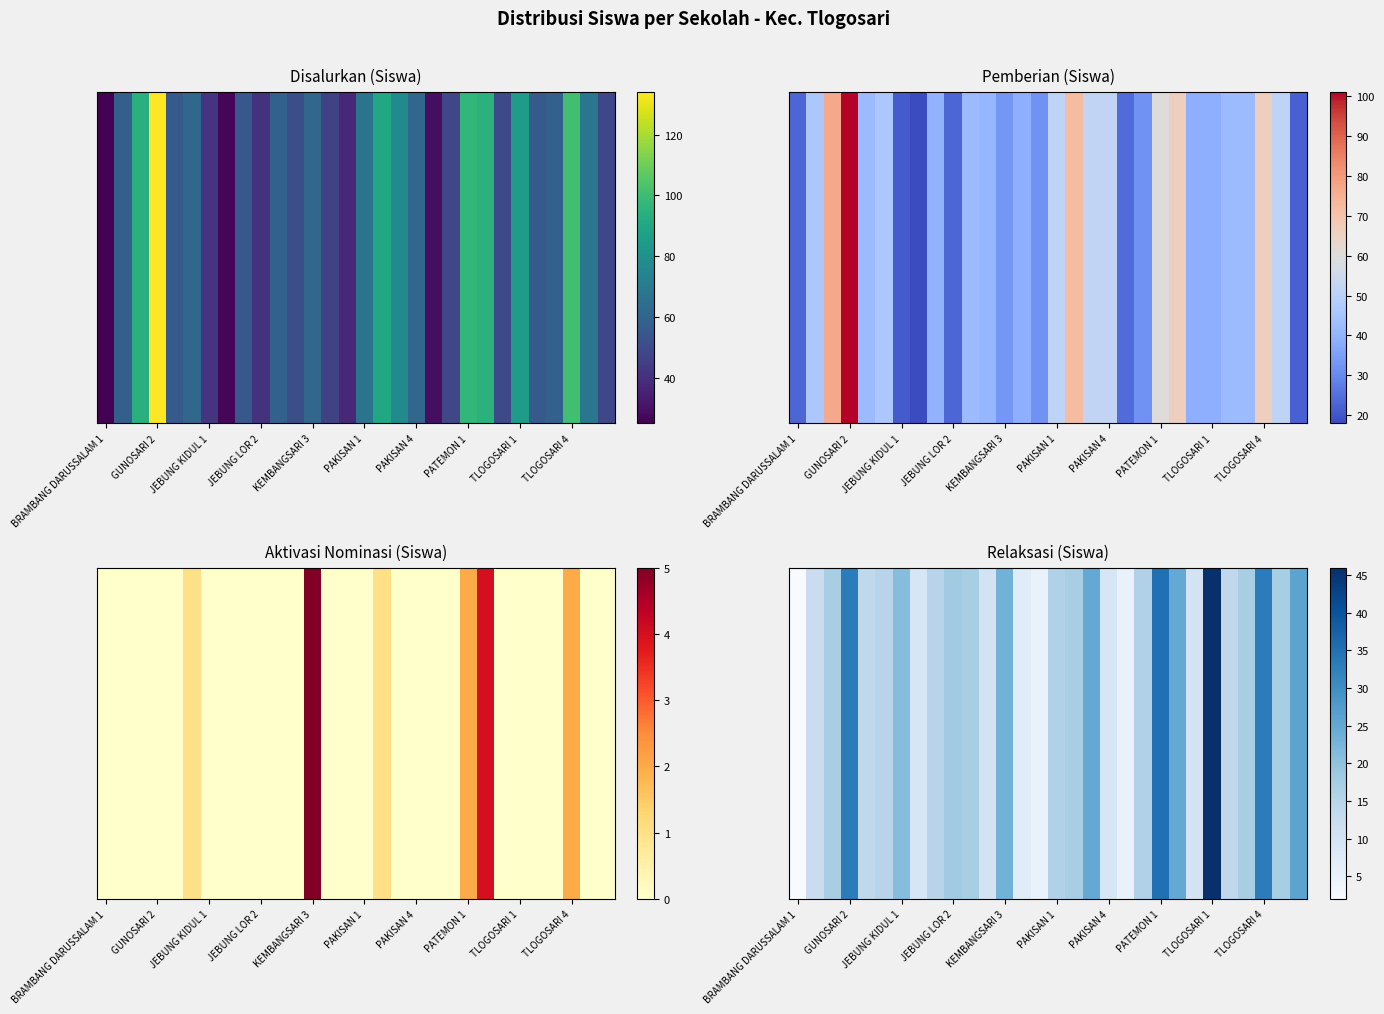

True or false: the data shows 35 at PATEMON 1.

True